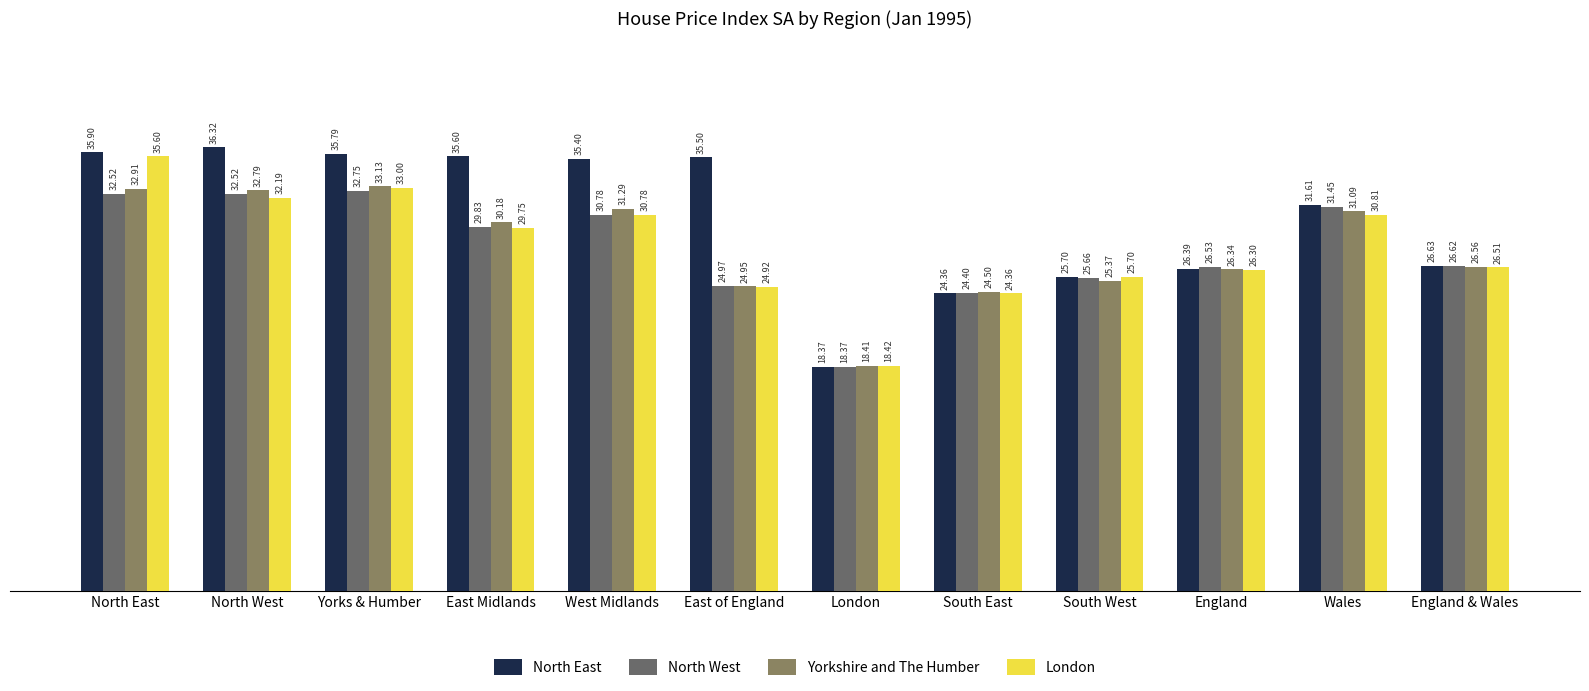

What is the value of the Yorkshire and The Humber bar at the 9th from the left?

25.4